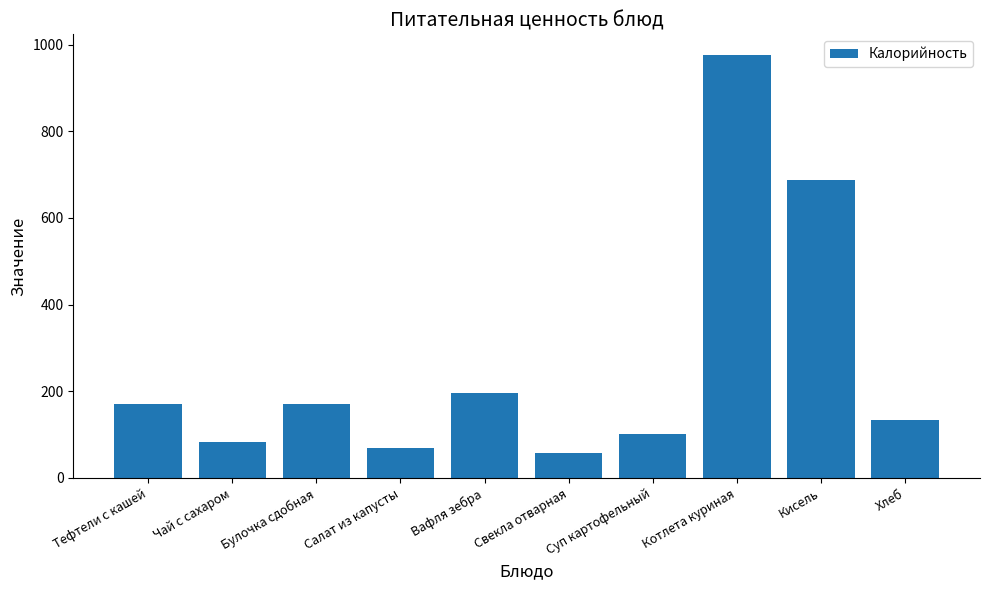

The chart shows a value of 348.0 at Вафля зебра. True or false?

False